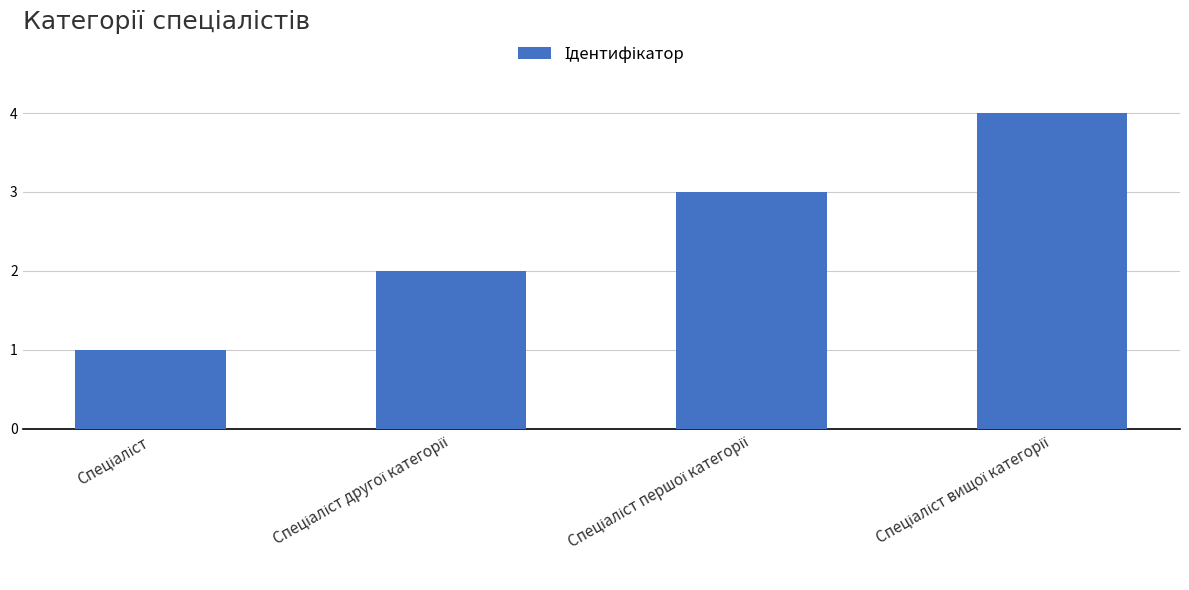

What is the sum of all values?

10